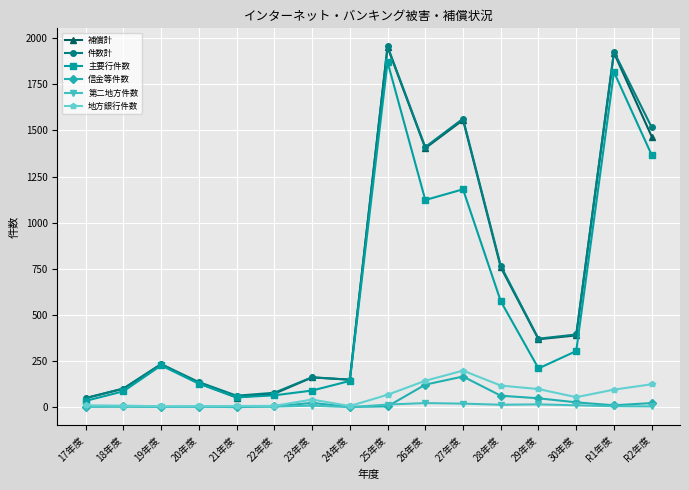

At how many categories does at least one series exceed 699?

6